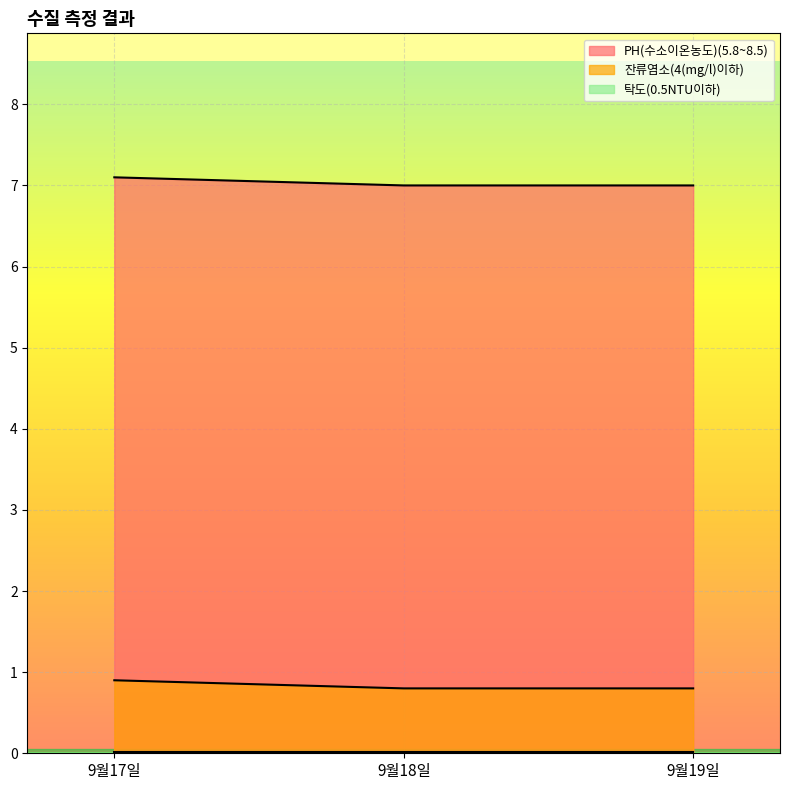

What is the label of the 1st point from the right?

9월19일